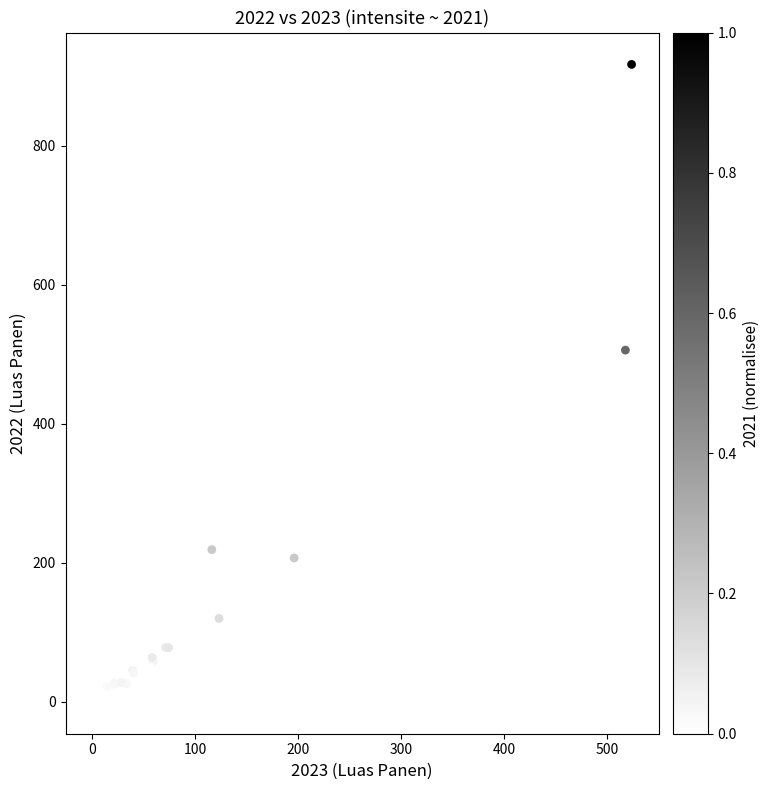

What Y value in the scatter plot is closest to 458?

506